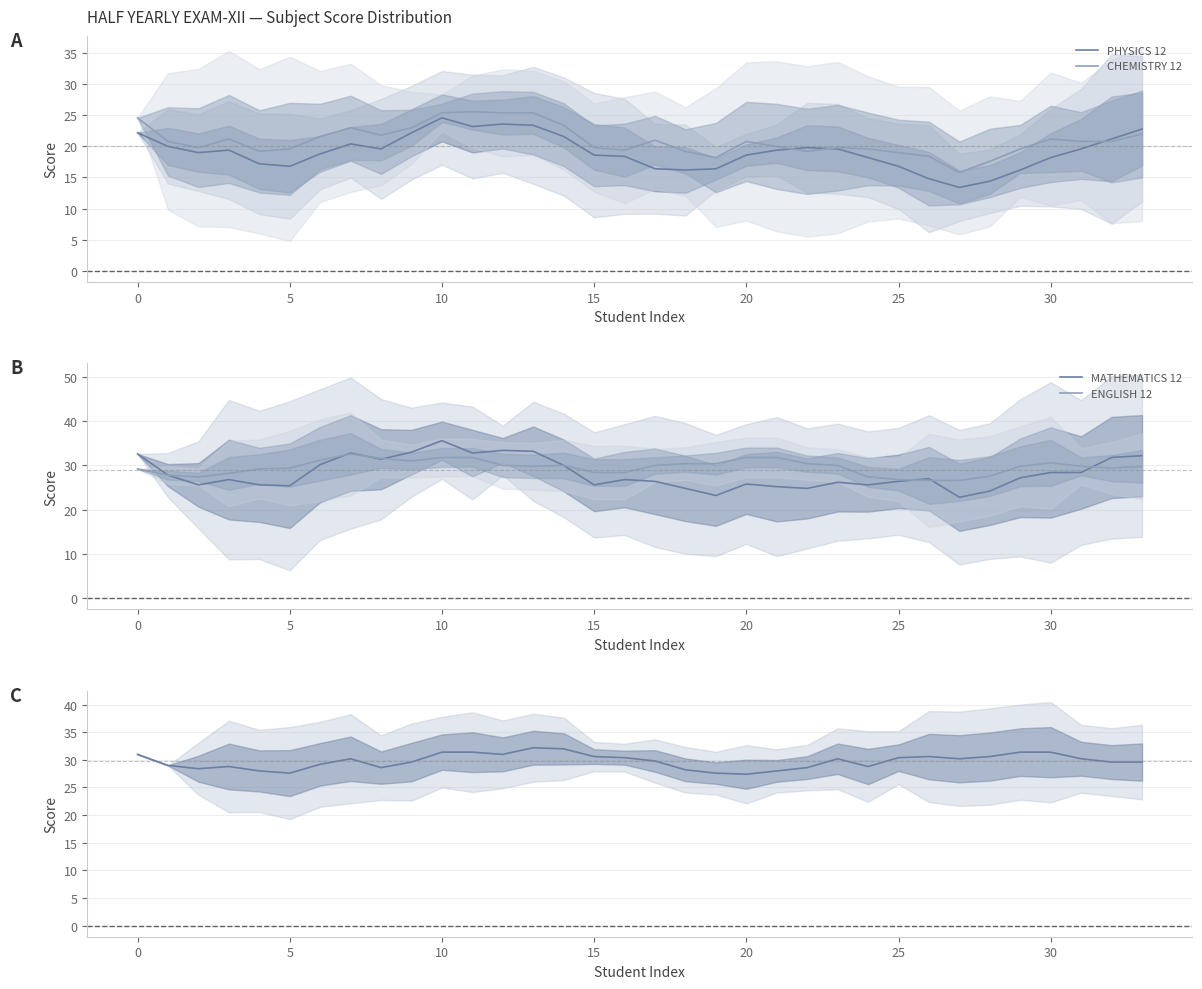

Which series has the largest range (max minus min)?

MATHEMATICS 12